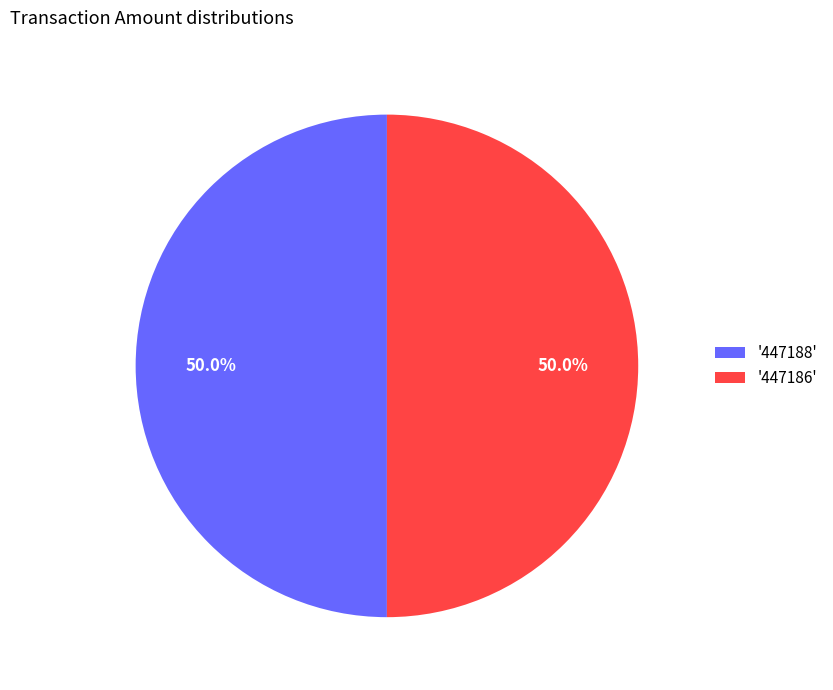

What portion of the pie excludes '447186'?

50.0%